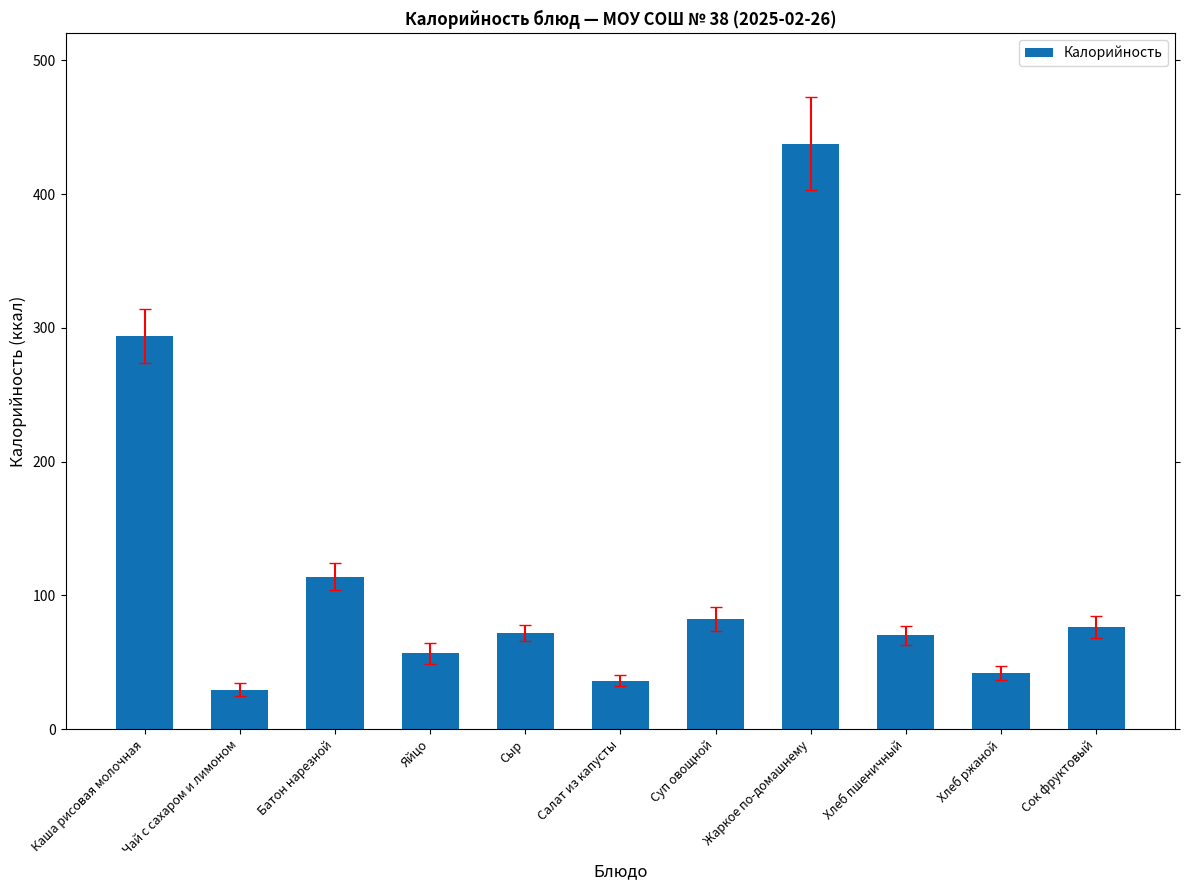

What is the difference between the maximum and minimum values?

408.2